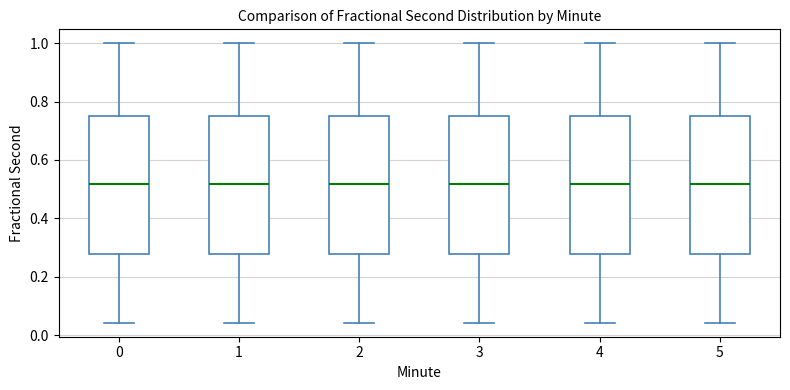

Reading left to right, transcribe this box plot: for each box, give where its median line is, the range the box spans, and where its two whiskers end, as read against the y-axis. The values are not printed on the chart, so give them approximately, as read against the axis.

0: median 0.52, box 0.28 to 0.74, whiskers 0.04 to 1.00
1: median 0.52, box 0.28 to 0.74, whiskers 0.04 to 1.00
2: median 0.52, box 0.28 to 0.74, whiskers 0.04 to 1.00
3: median 0.52, box 0.28 to 0.74, whiskers 0.04 to 1.00
4: median 0.52, box 0.28 to 0.74, whiskers 0.04 to 1.00
5: median 0.52, box 0.28 to 0.74, whiskers 0.04 to 1.00